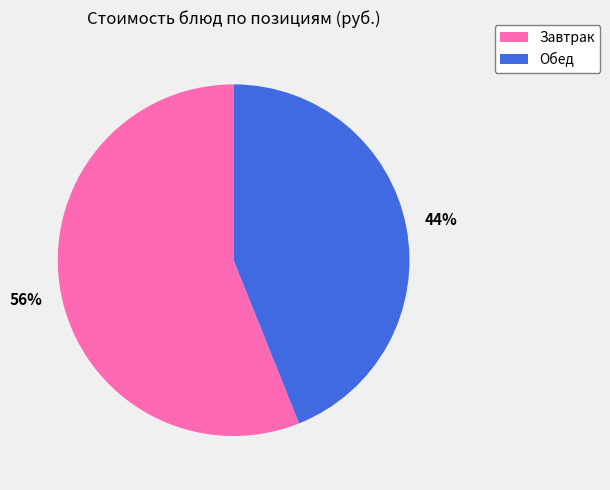

Is there any slice that represents more than half of the pie?

Yes